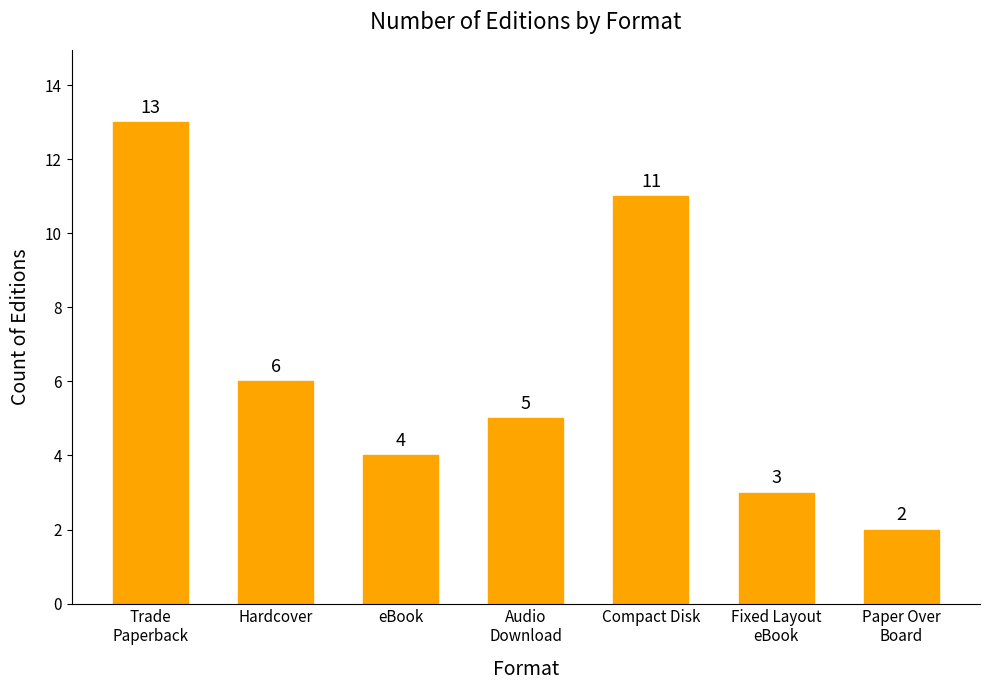

What value does the data have at Hardcover, to the nearest 5?

5